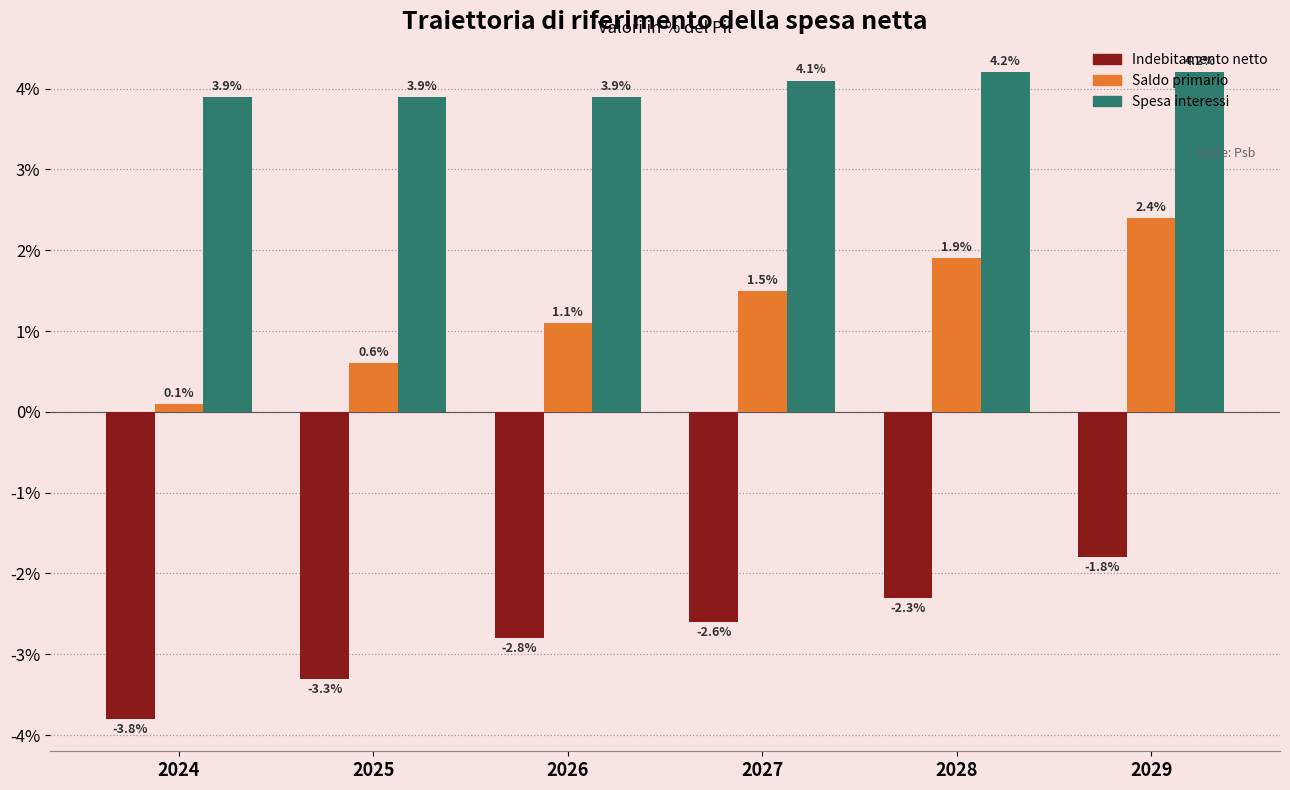

What is the total value across all series at 2029?

4.8